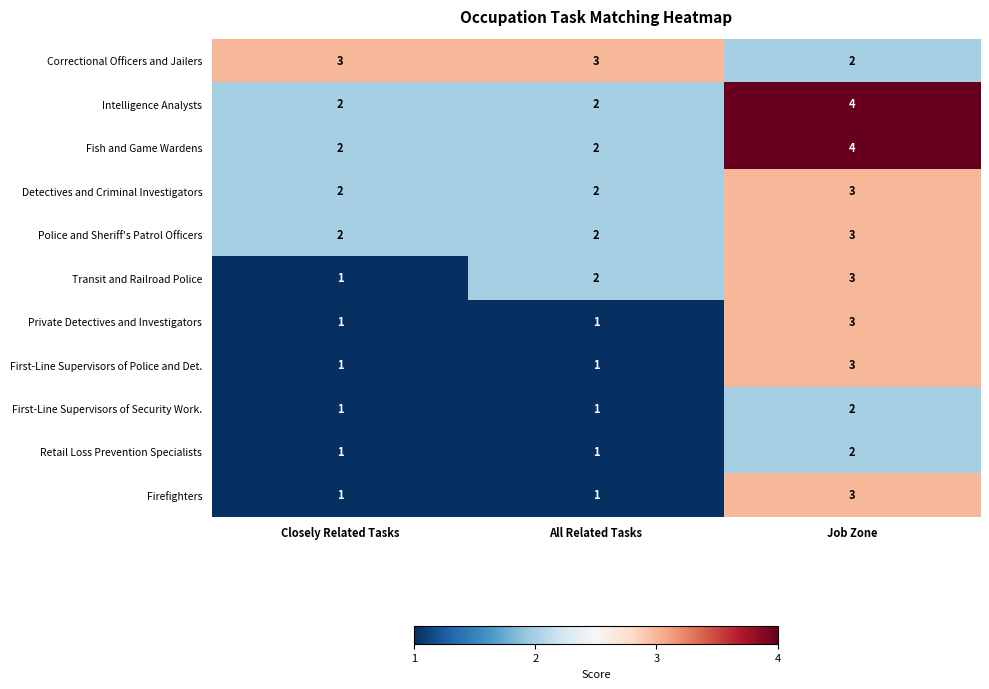

Which series changed the most between Closely Related Tasks and All Related Tasks?

Transit and Railroad Police